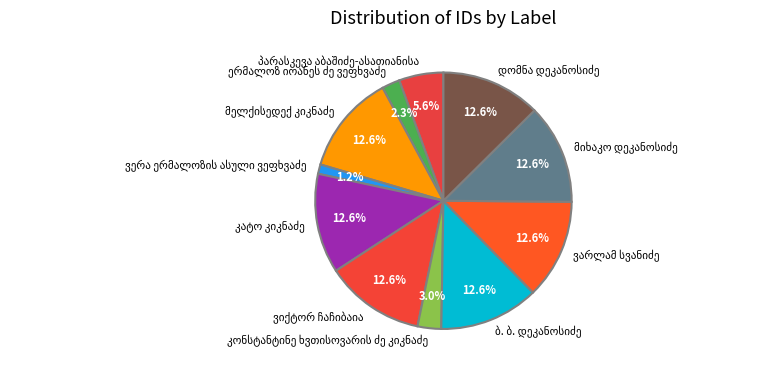

Is there any slice that represents more than half of the pie?

No